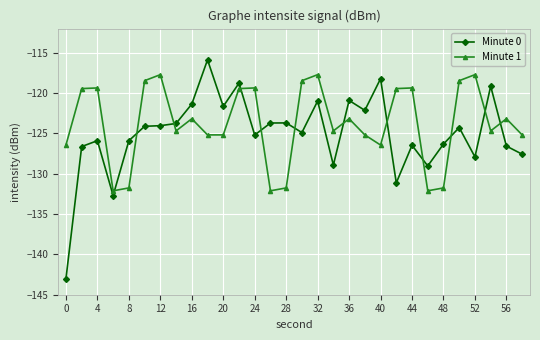

True or false: Minute 0 has more than 0 points higher than both neighbors.

True